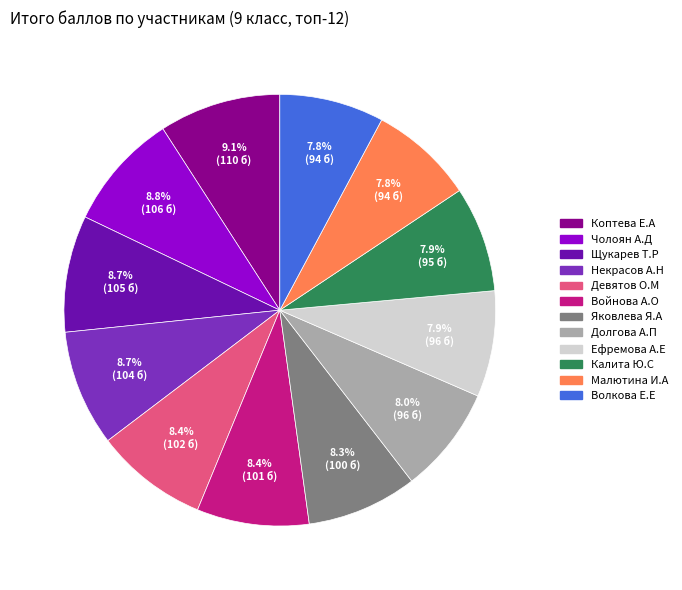

Is there a majority slice in this chart?

No